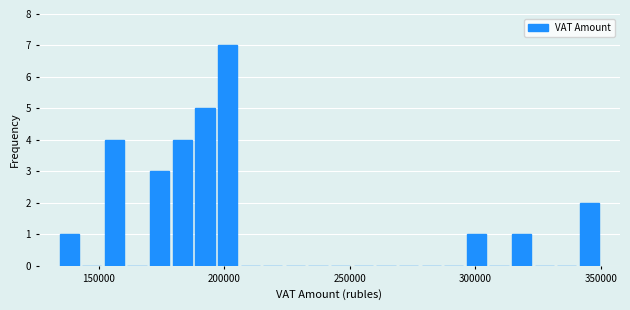

Read against the x-axis, roughly where is the centre of the tallest bar?

200000